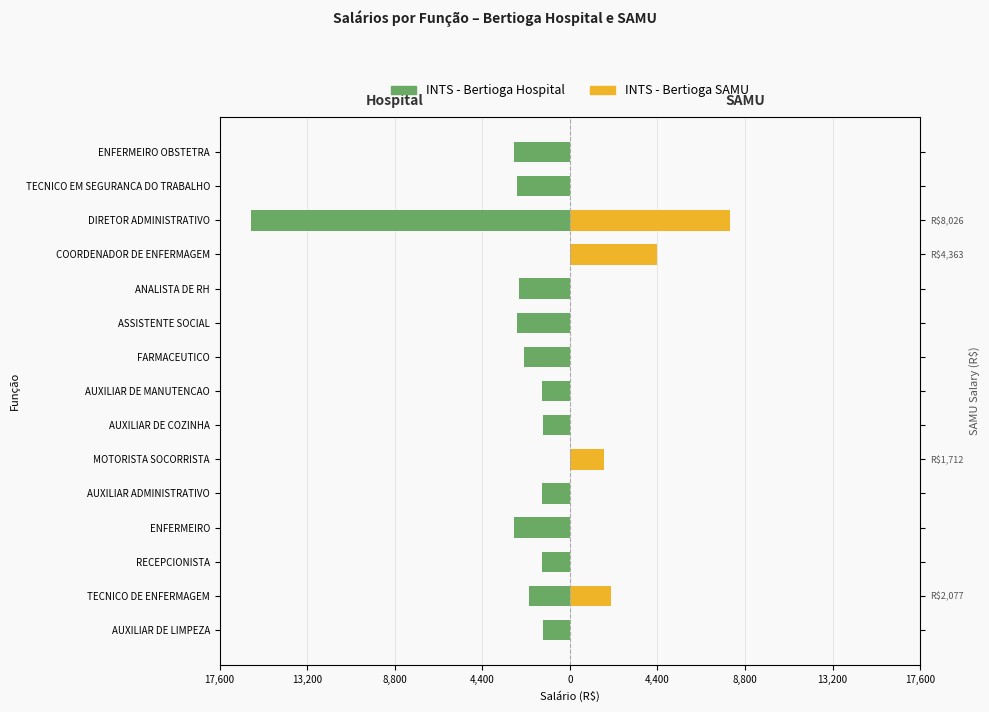

What are all the series names shown in the legend?

INTS - Bertioga Hospital, INTS - Bertioga SAMU